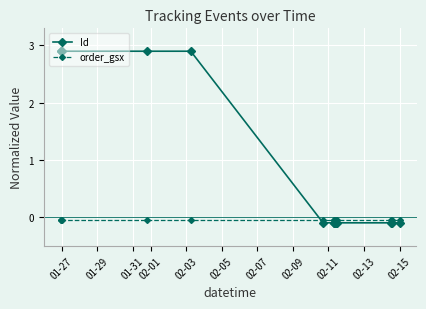

Rank the series by their average value, from highest to lowest.

Id, order_gsx